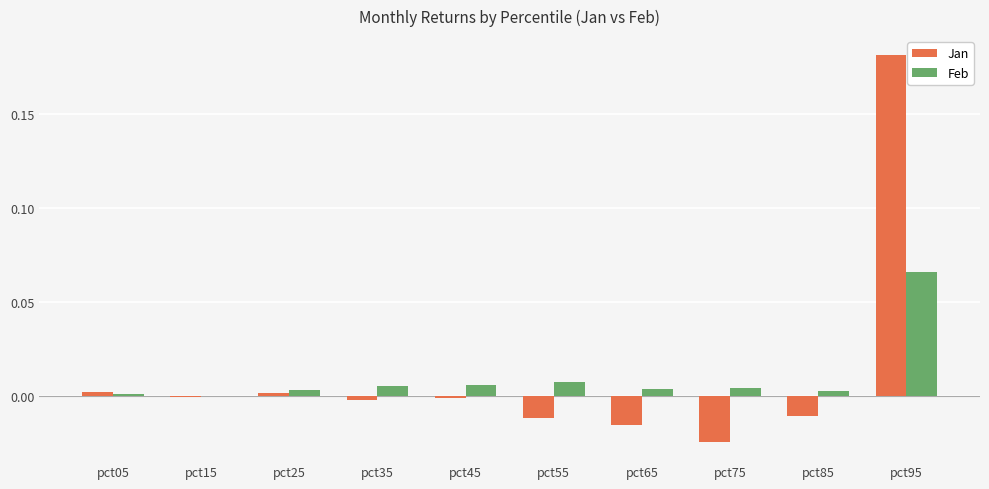

Is the value of Feb at pct25 greater than the value of Jan at pct75?

Yes